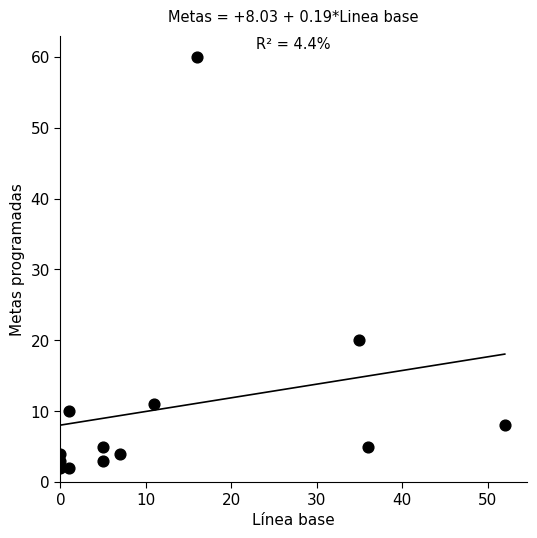

What is the range of X values (max minus min)?

52